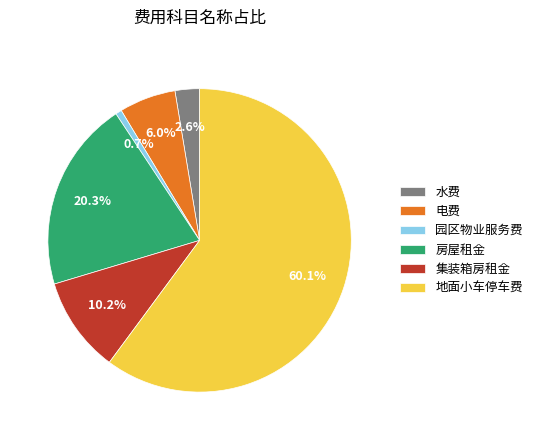

Combined, do 地面小车停车费 and 园区物业服务费 account for over 50%?

Yes